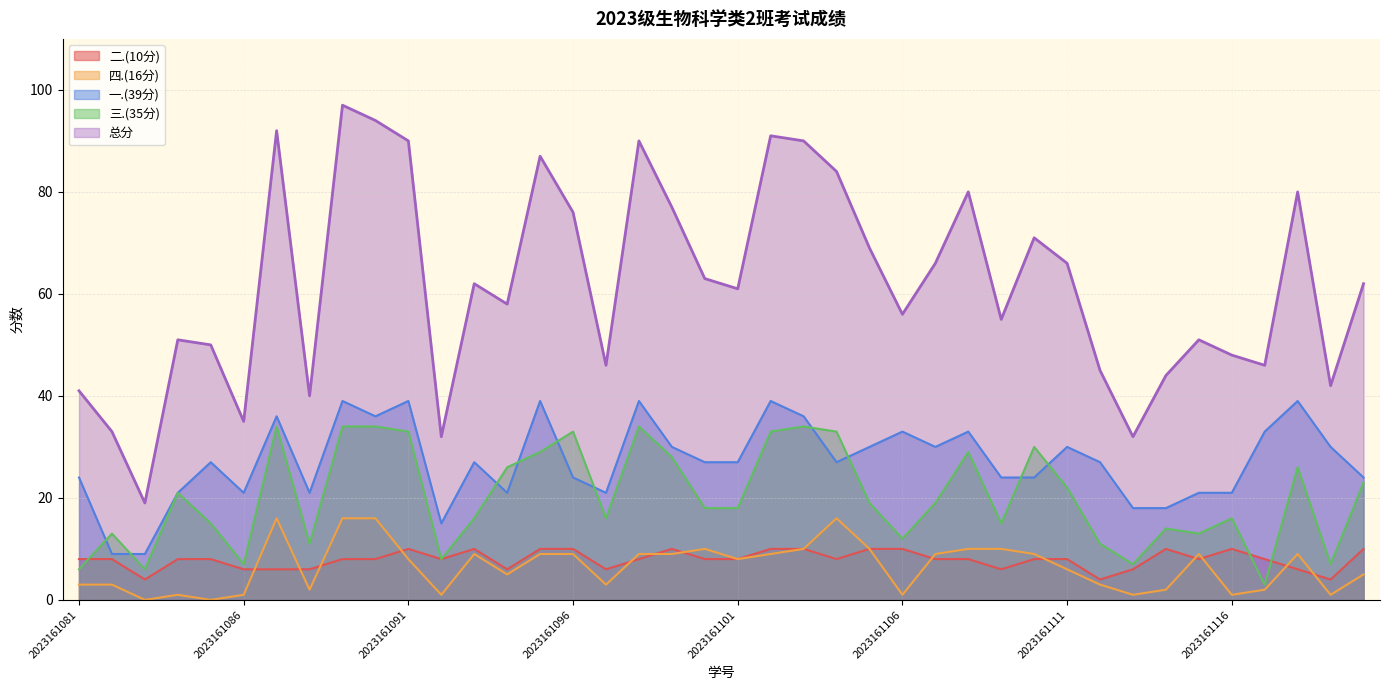

How many series are shown in this chart?

5